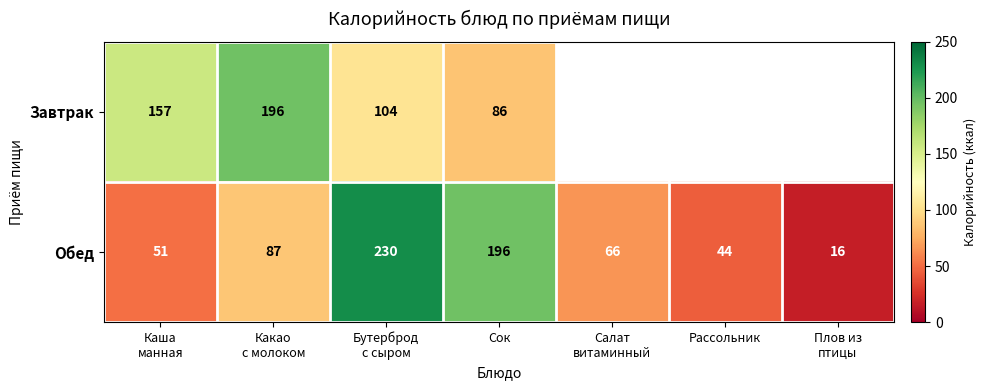

At Сок, list the series in order from smallest to largest.

Завтрак, Обед